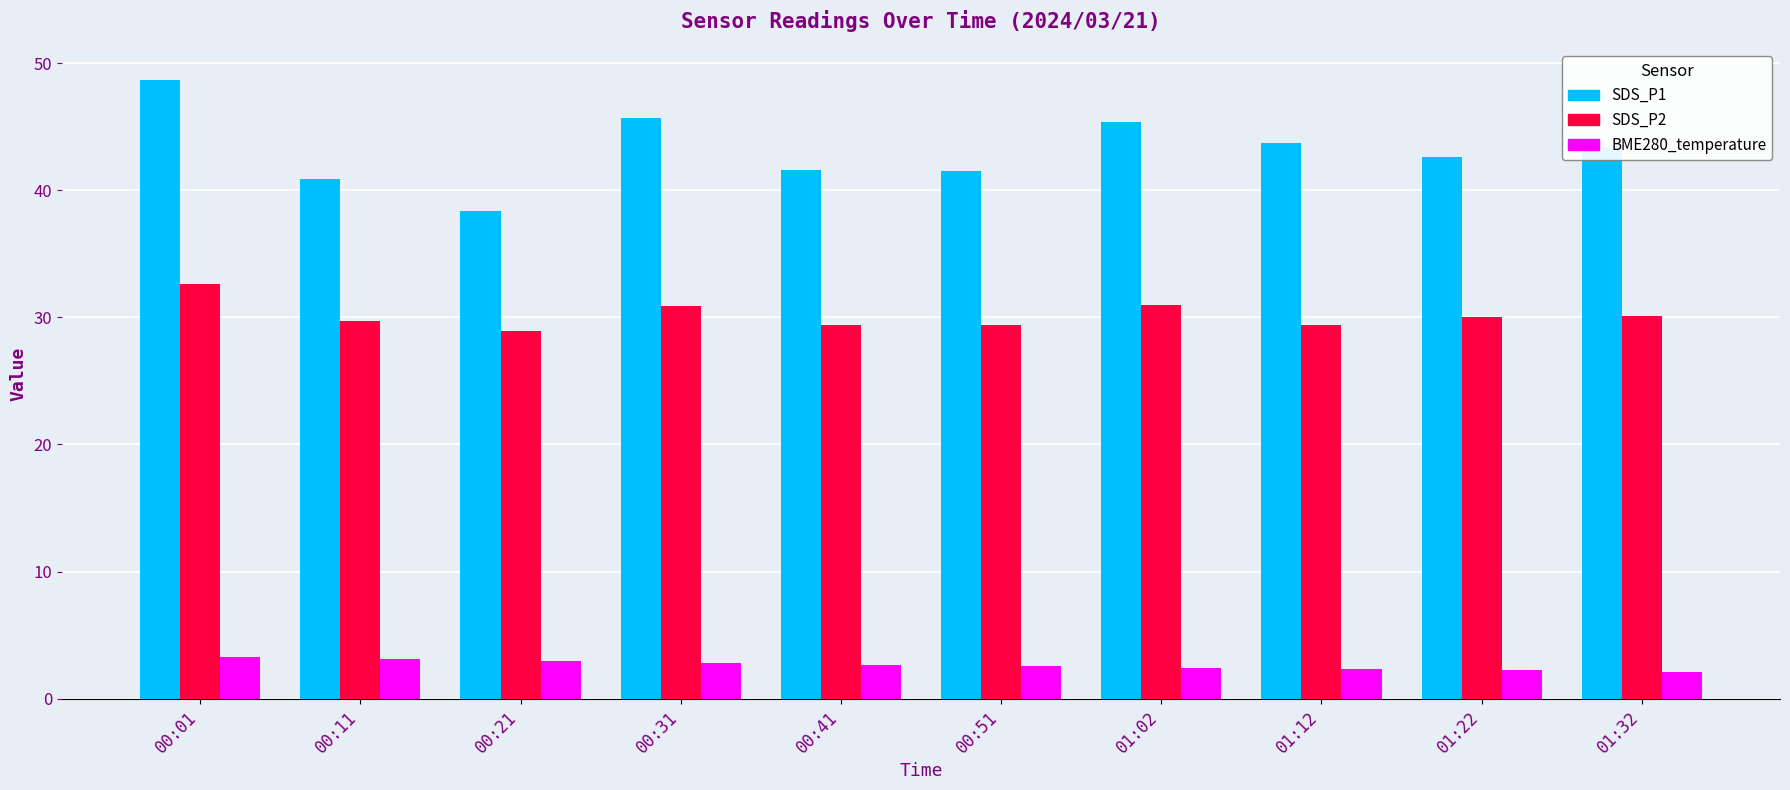

What are all the series names shown in the legend?

SDS_P1, SDS_P2, BME280_temperature